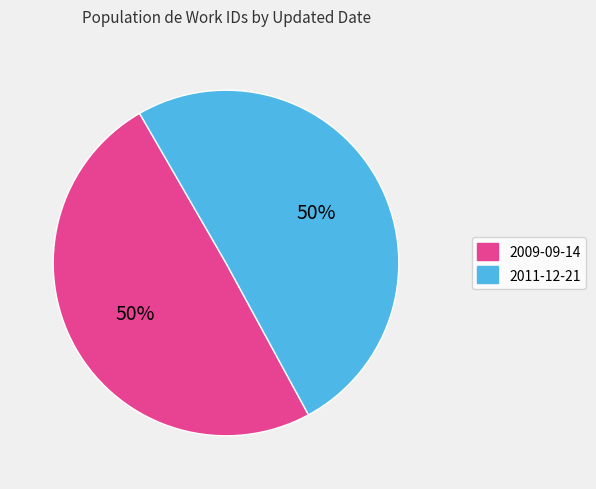

To the nearest percent, what is the combined percentage of 2009-09-14 and 2011-12-21?

100%